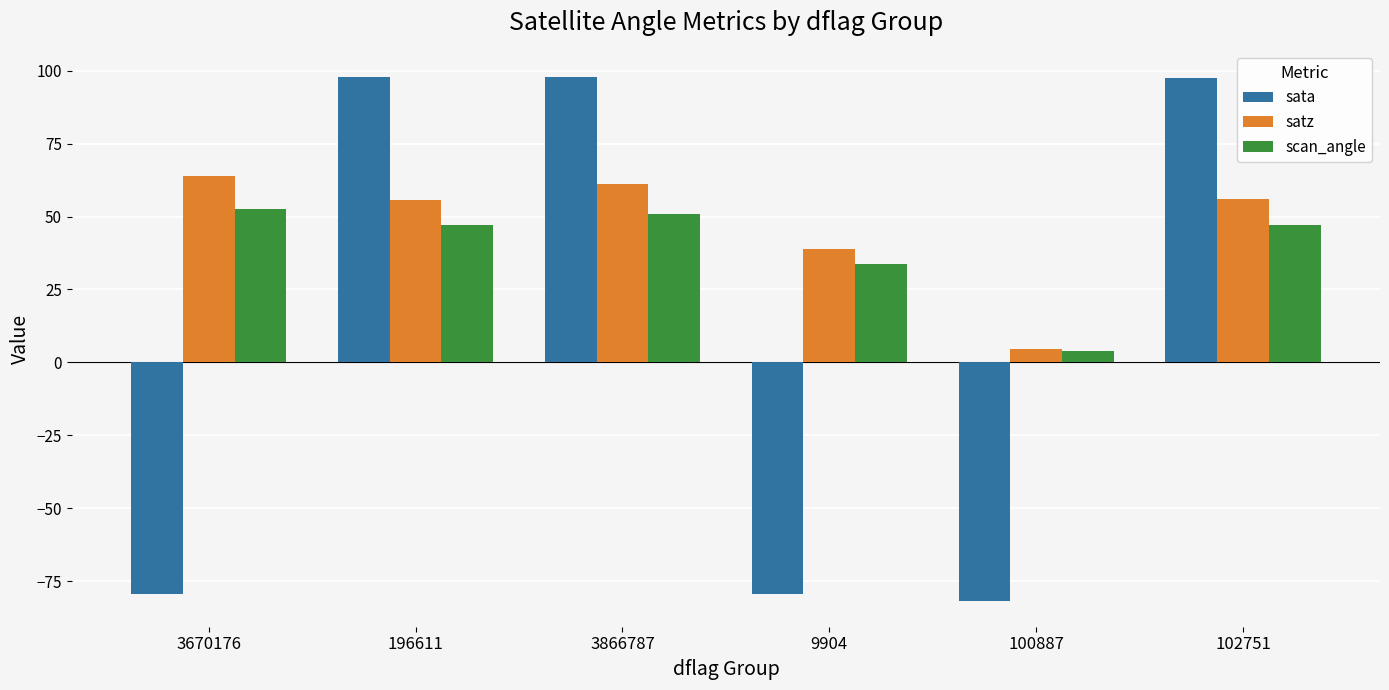

What is the difference between the maximum and minimum values in the sata series?

179.4